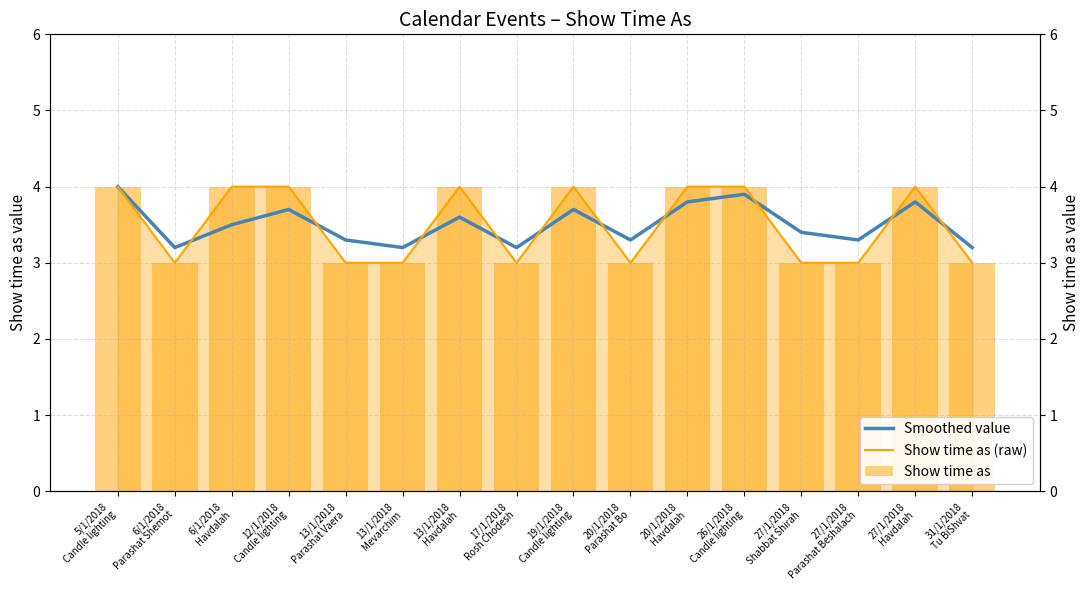

What is the difference between the maximum and minimum values in the Smoothed value series?

0.8